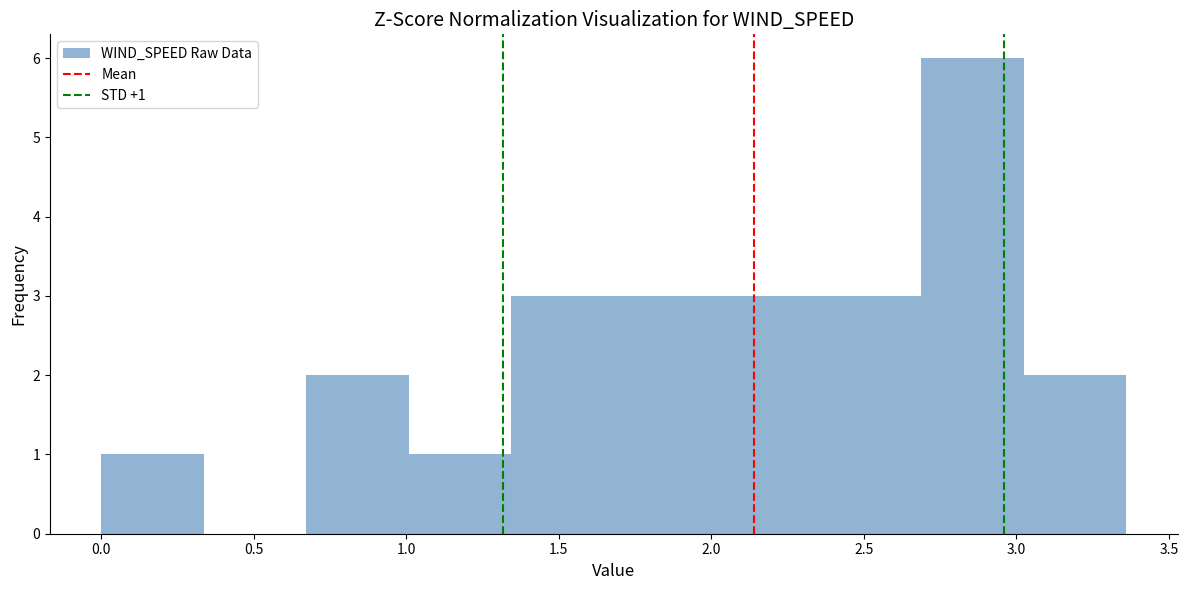

Which range on the x-axis has the tallest bar?

2.70 to 3.05